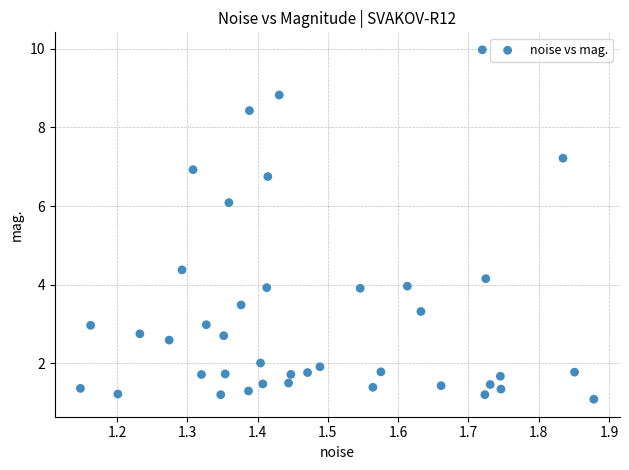

What Y value in the scatter plot is closest to 5?

4.4